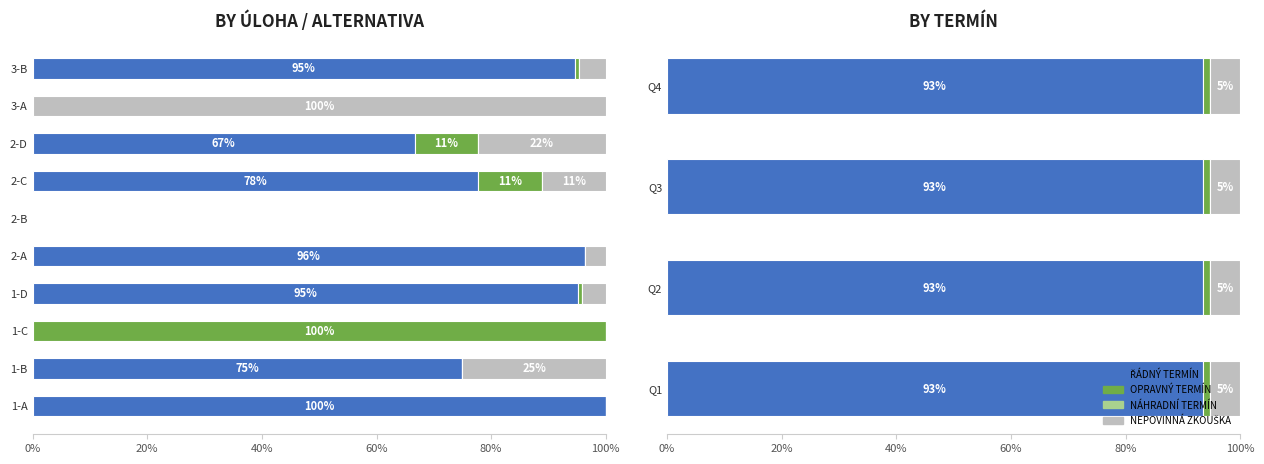

Is the value of OPRAVNÝ TERMÍN at 1-B greater than the value of ŘÁDNÝ TERMÍN at 2-A?

No